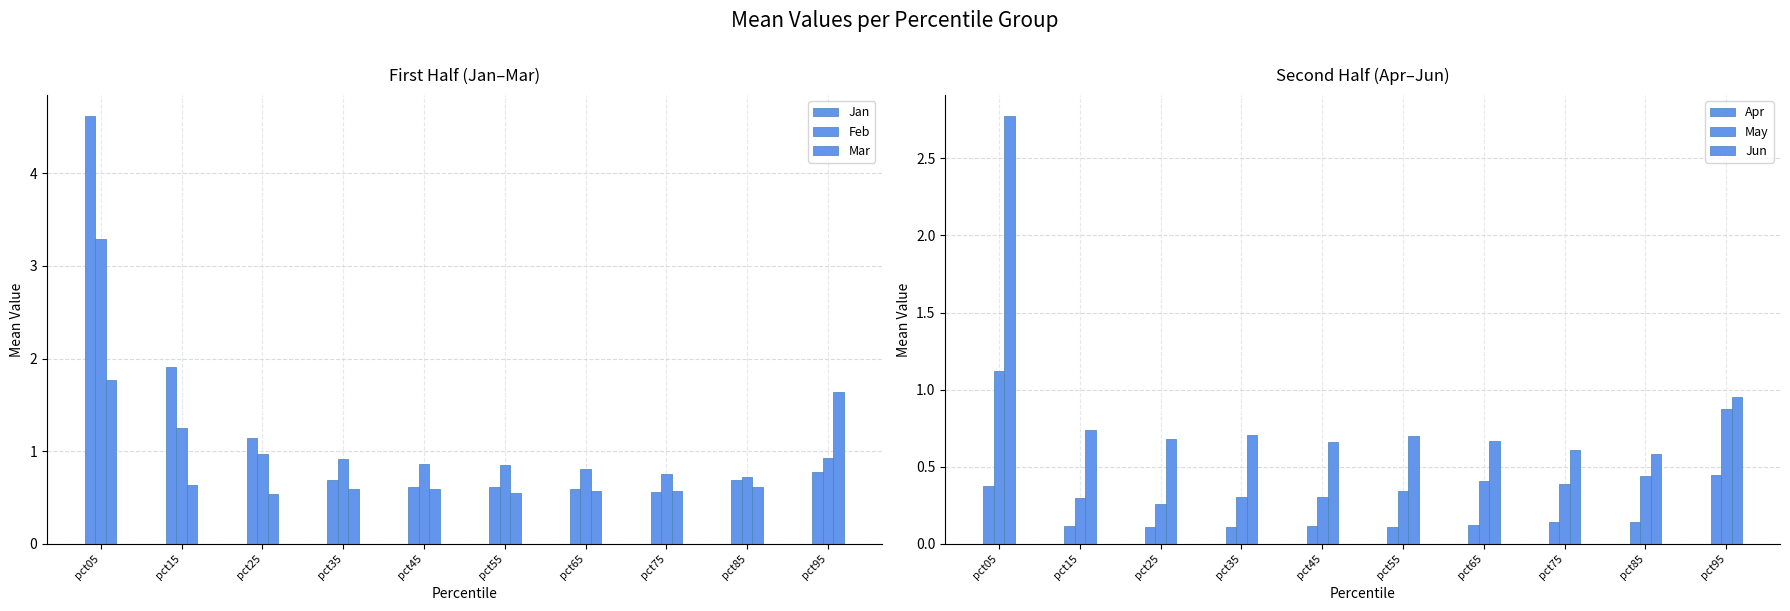

How many distinct data groups are displayed?

6